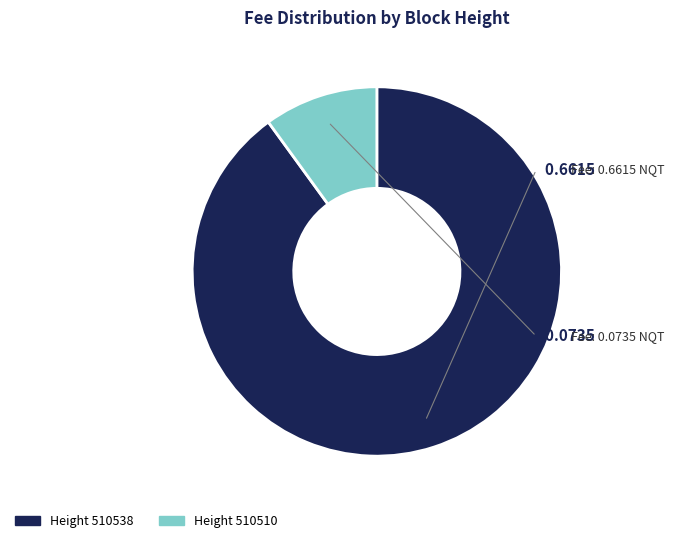

Does any single category account for the majority?

Yes